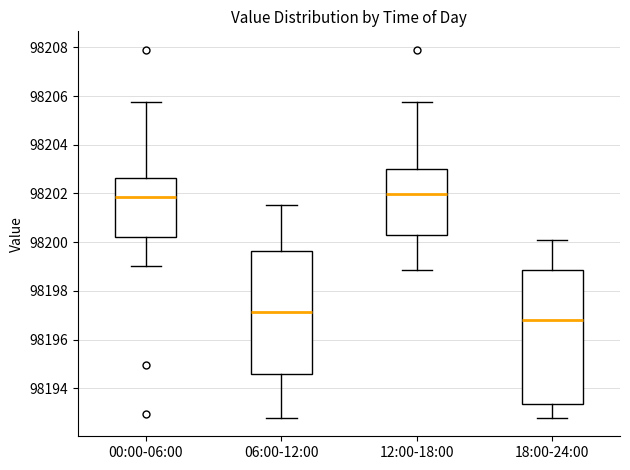

Reading left to right, read every box against the y-axis: the position of its median line, the range the box covers, and the ends of its whiskers. The values are not printed on the chart, so give them approximately, as read against the axis.

00:00-06:00: median 98201.8, box 98200.2 to 98202.6, whiskers 98199.0 to 98205.8
06:00-12:00: median 98197.2, box 98194.6 to 98199.6, whiskers 98192.8 to 98201.6
12:00-18:00: median 98202.0, box 98200.2 to 98203.0, whiskers 98198.8 to 98205.8
18:00-24:00: median 98196.8, box 98193.4 to 98198.8, whiskers 98192.8 to 98200.2